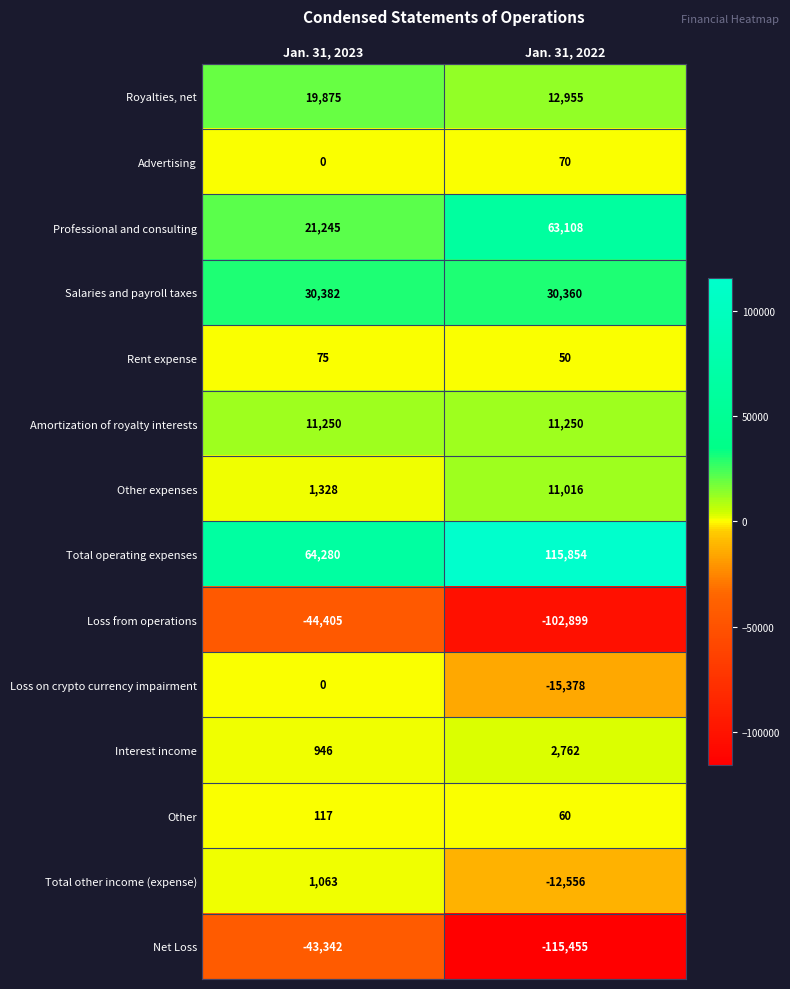

Which series has the largest total across all categories?

Total operating expenses